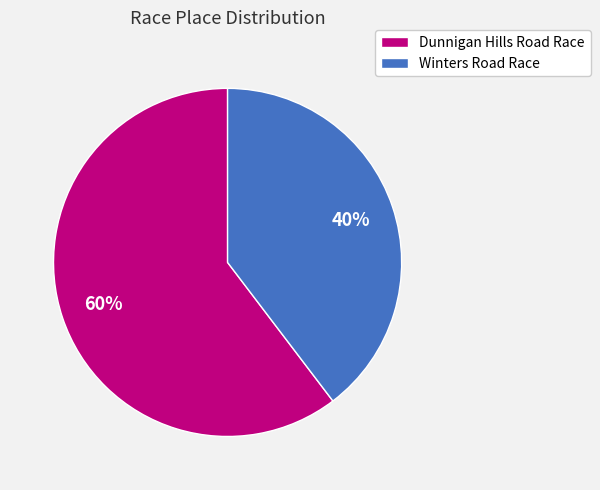

Which slice represents more than half of the pie?

Dunnigan Hills Road Race